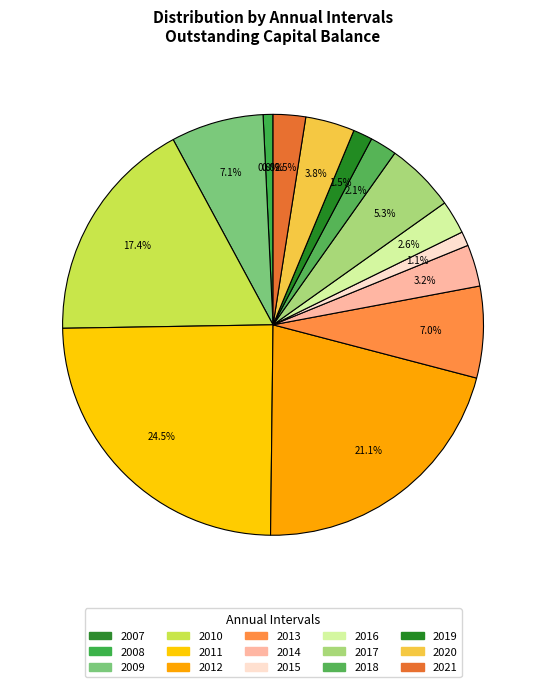

What is the ratio of the value at 2019 to the value at 2018?

0.7